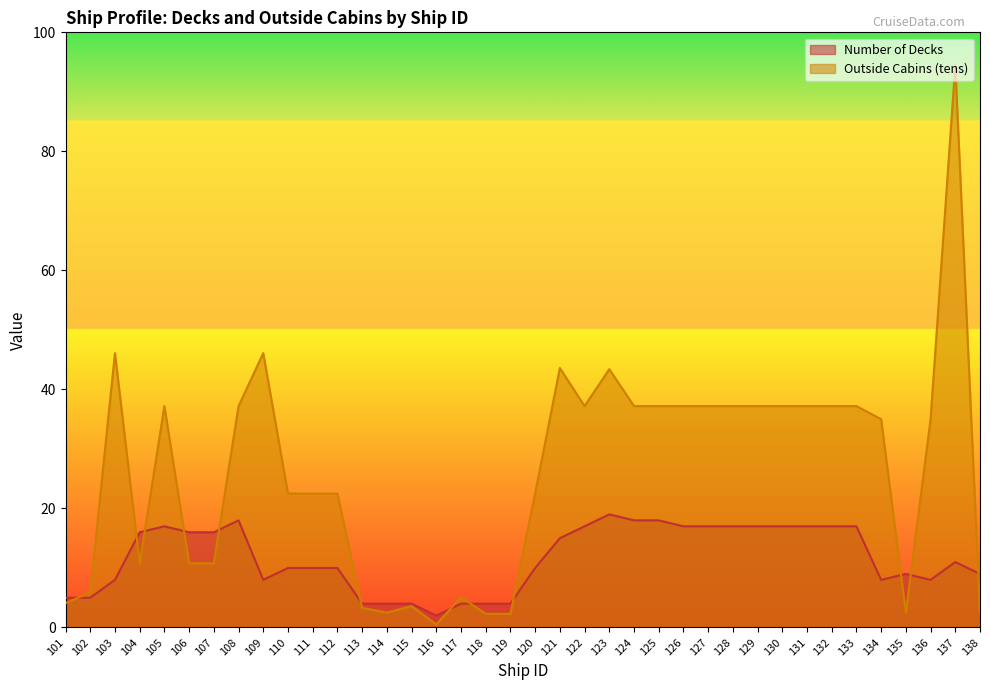

Which series has the widest spread of values?

Outside Cabins (tens)